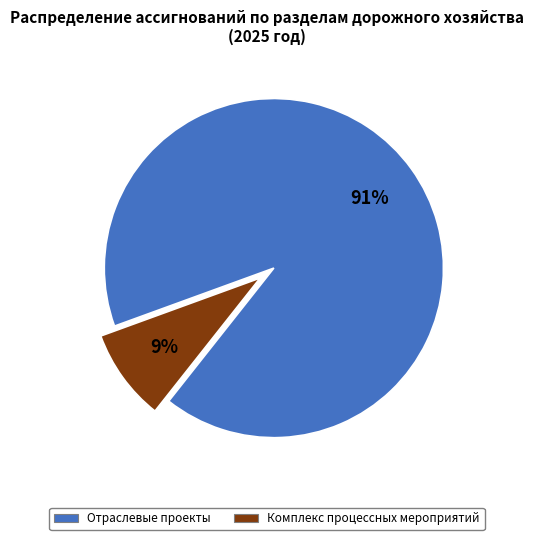

Which category has the biggest portion of the pie?

Отраслевые проекты